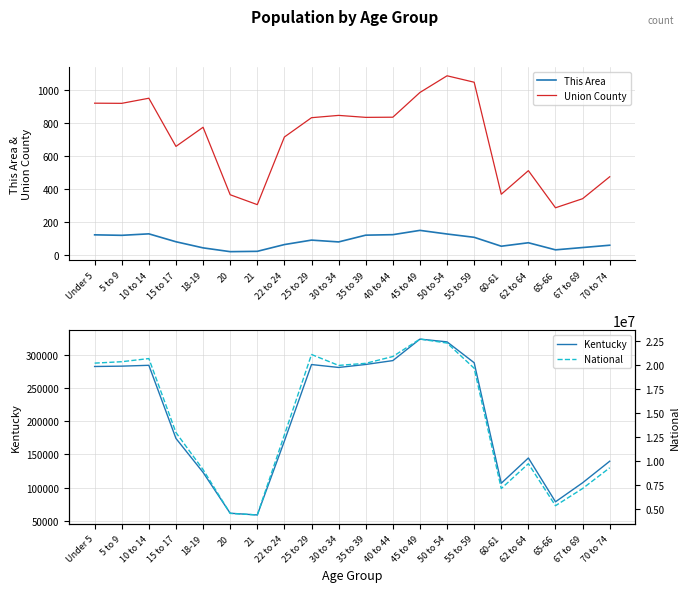

What is the label of the 2nd point from the right?

67 to 69